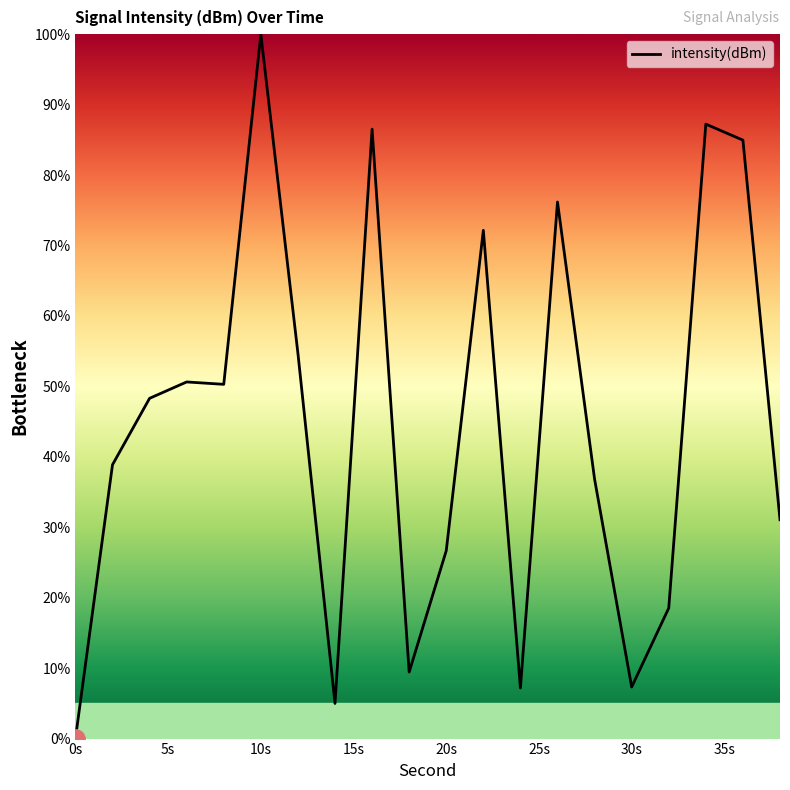

What is the greatest value displayed?

100.0